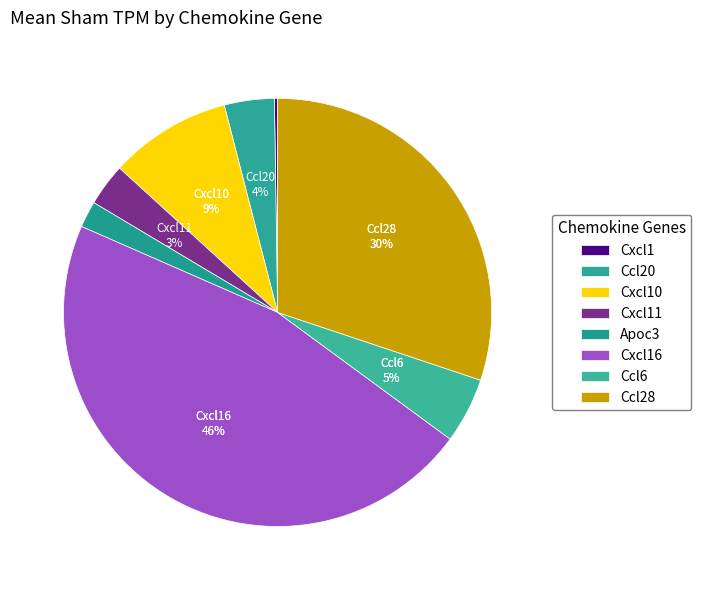

How many slices are in this pie chart?

8